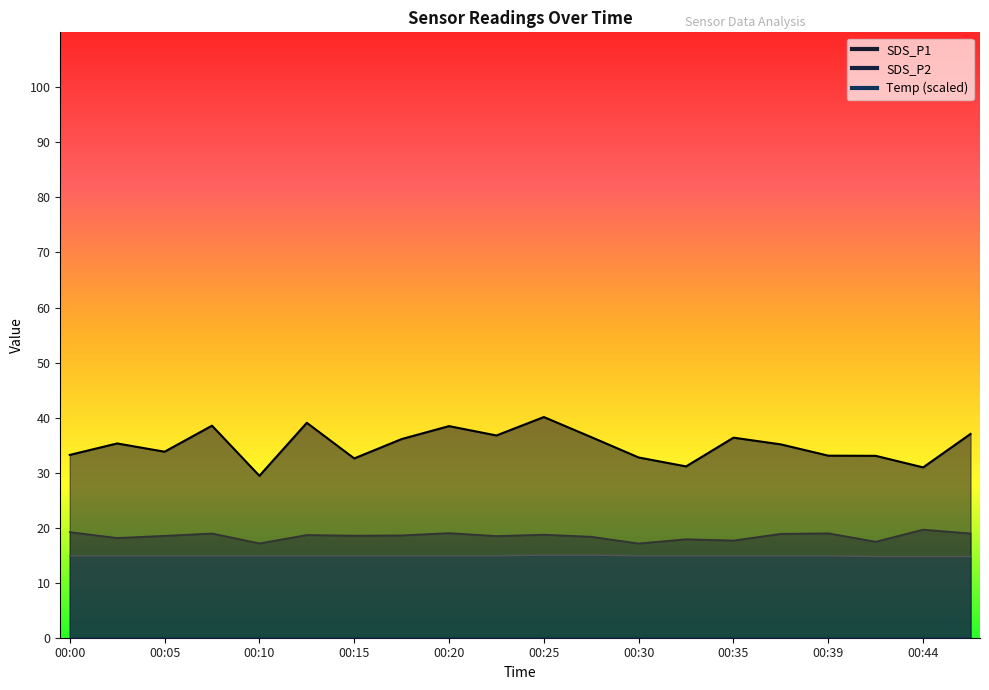

Reading left to right, transcribe all the data shown in this chart.

SDS_P1: 33.2	35.3	33.8	38.5	29.4	39.0	32.6	36.1	38.5	36.8	40.1	36.5	32.8	31.1	36.4	35.1	33.1	33.0	30.9	37.0
SDS_P2: 19.2	18.1	18.5	18.9	17.1	18.7	18.6	18.6	19.0	18.5	18.7	18.4	17.1	17.9	17.7	18.9	19.0	17.4	19.6	18.9
Temp: 14.9	14.9	14.9	14.9	14.9	14.9	14.9	14.9	14.9	14.9	15.0	15.0	14.9	14.9	14.9	14.9	14.9	14.7	14.7	14.7